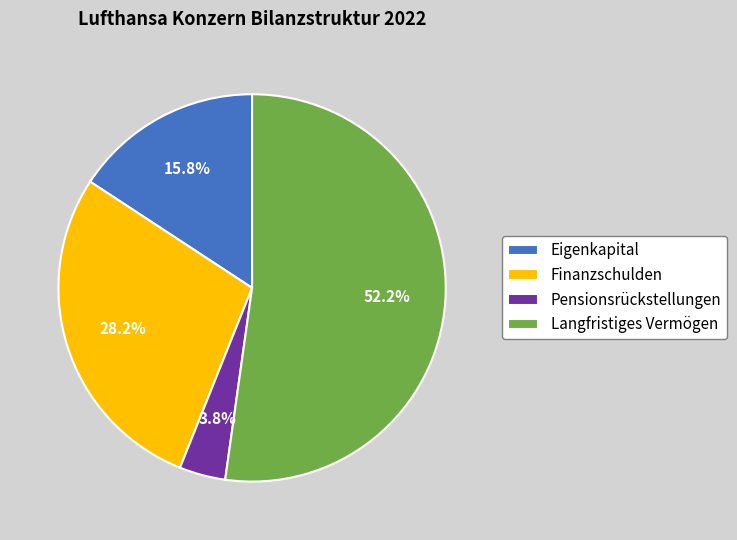

What is the ratio of the value at Eigenkapital to the value at Finanzschulden?

0.6